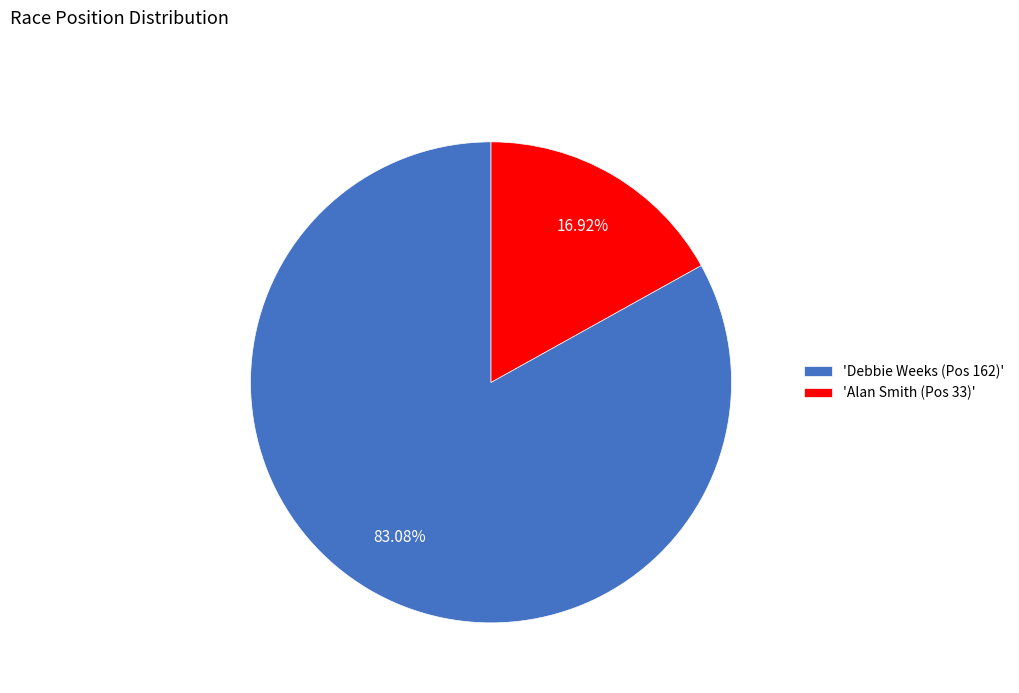

Combined, do 'Debbie Weeks (Pos 162)' and 'Alan Smith (Pos 33)' account for over 50%?

Yes